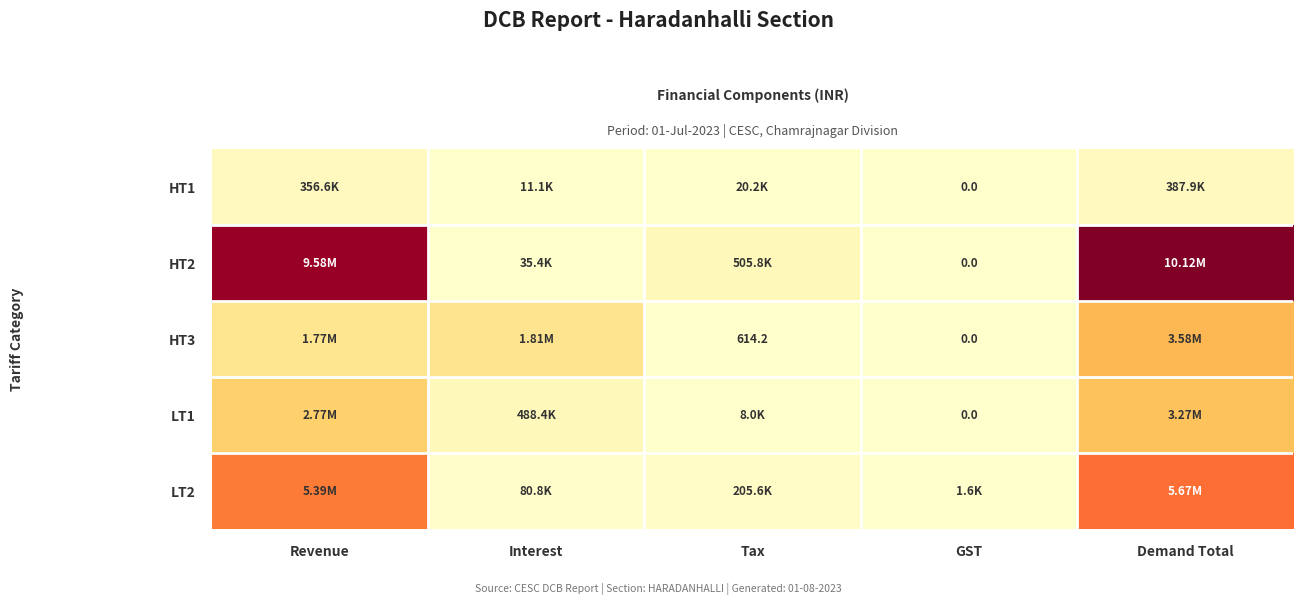

What is the difference between the maximum and second lowest values in the HT3 series?

3578799.8